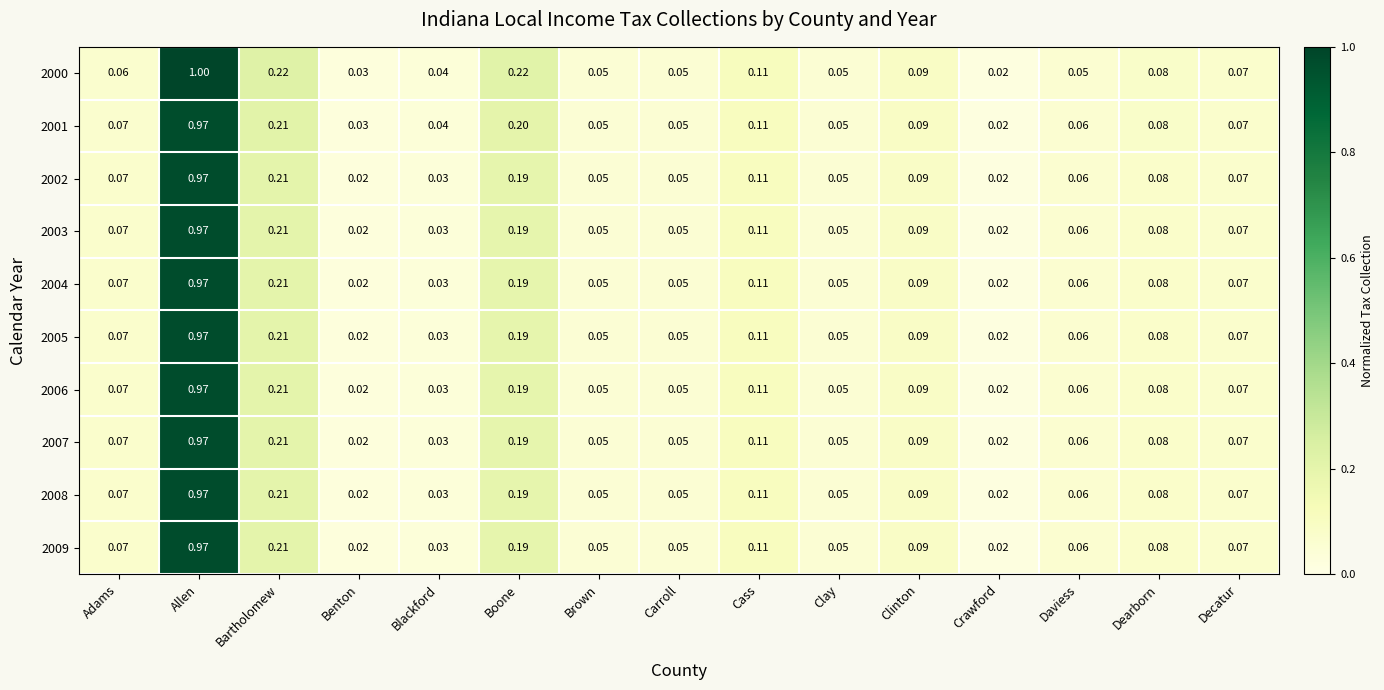

What is the total value across all series at Benton?

0.2